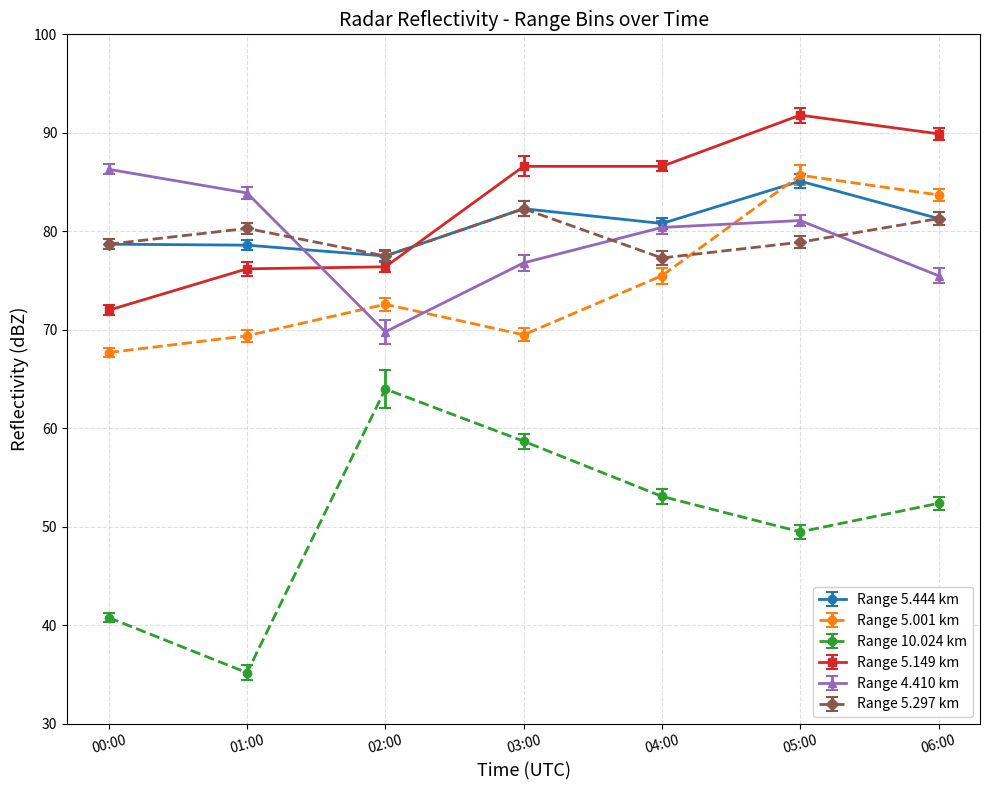

What is the difference between the highest and lowest values at 05:00?

42.3